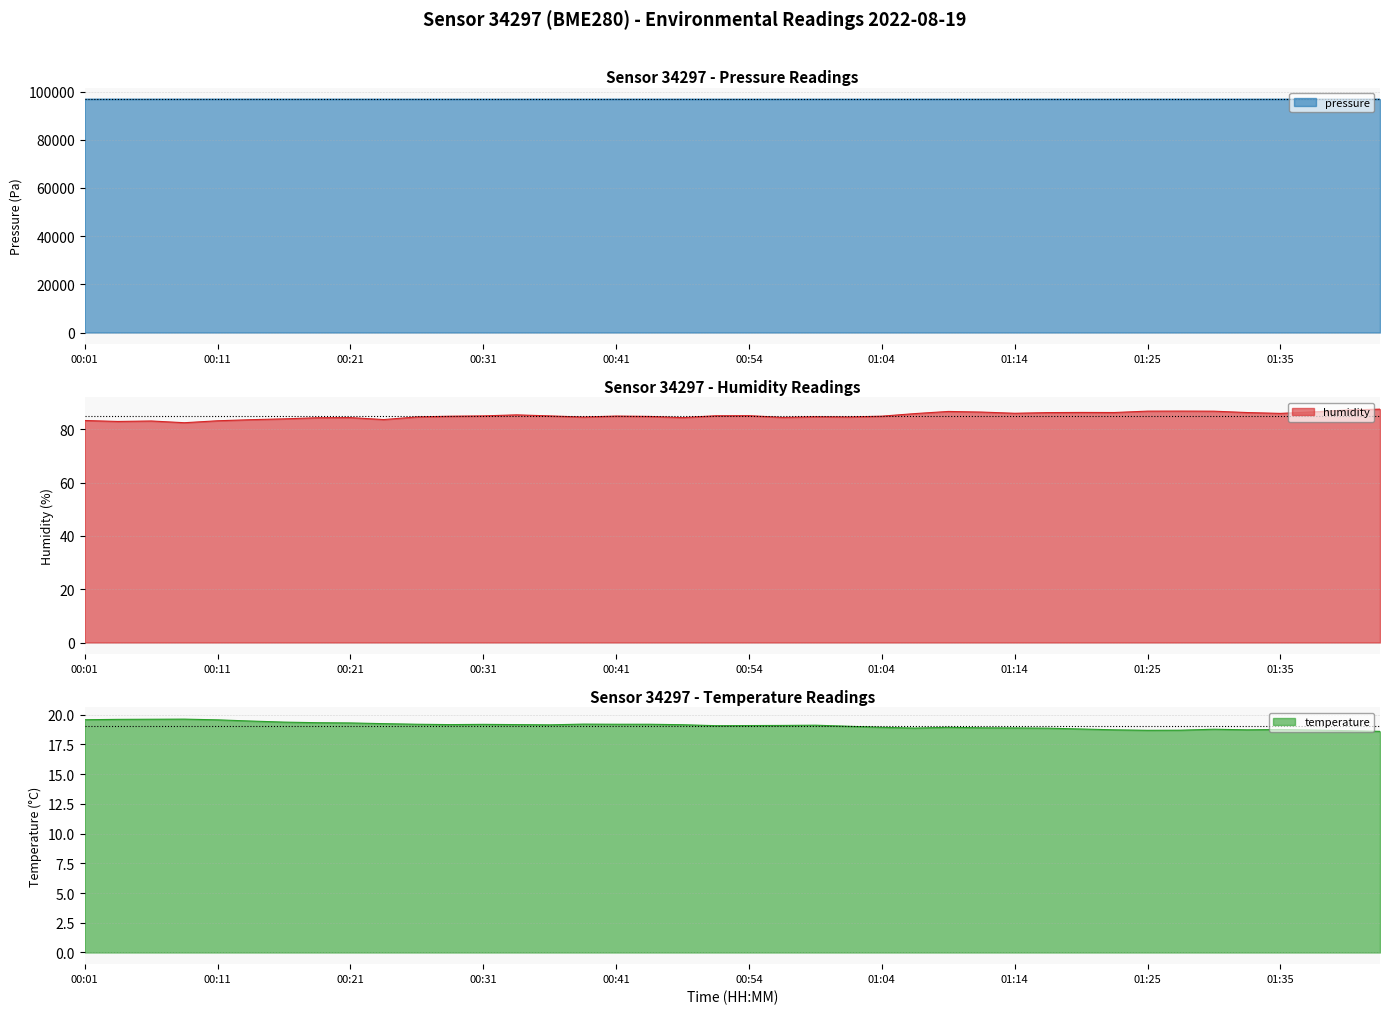

Which series has the largest range (max minus min)?

pressure